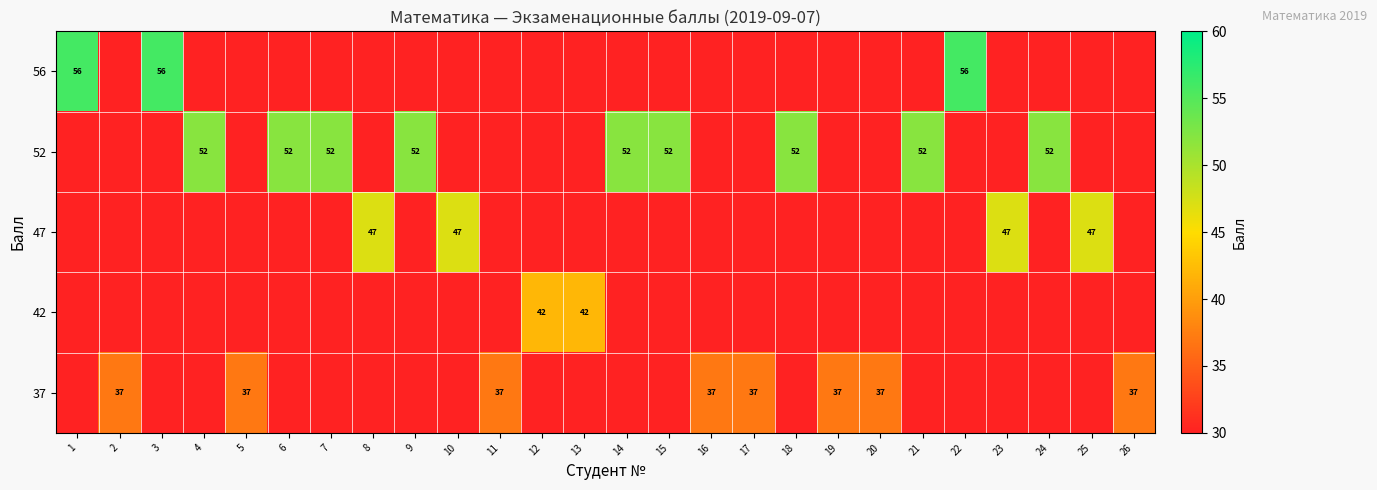

True or false: 37 has a value of 37 at 2.

True